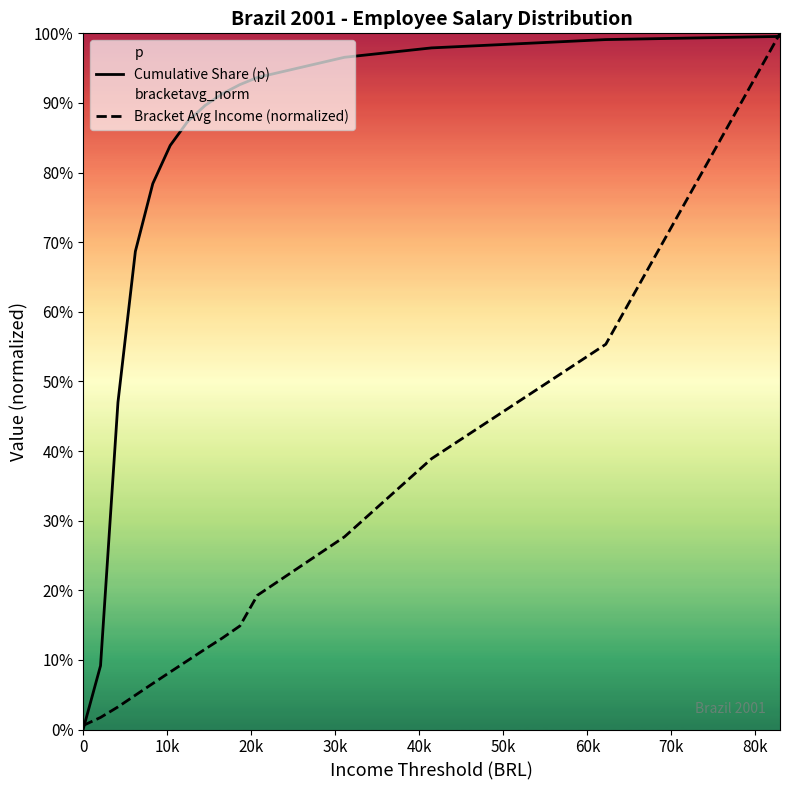

Which series has the largest range (max minus min)?

Cumulative Share (p)